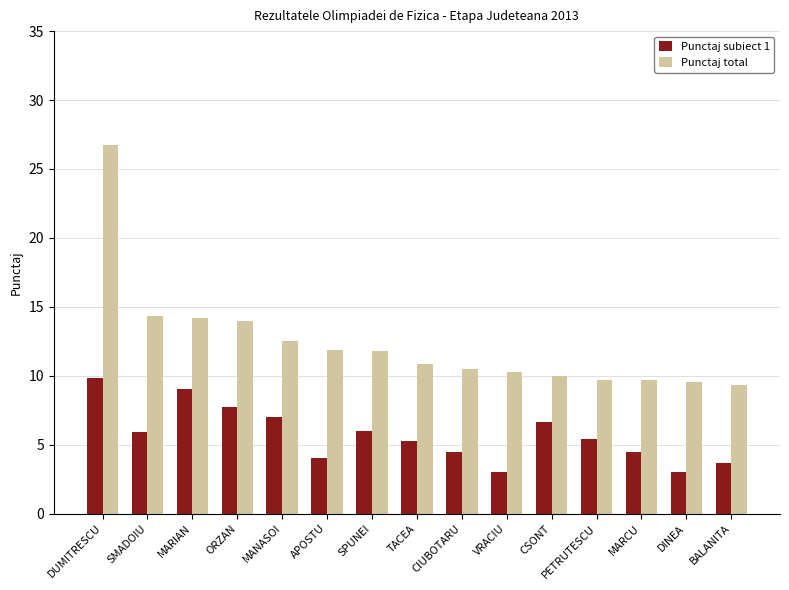

Are the bars grouped side by side (vs. stacked)?

Yes